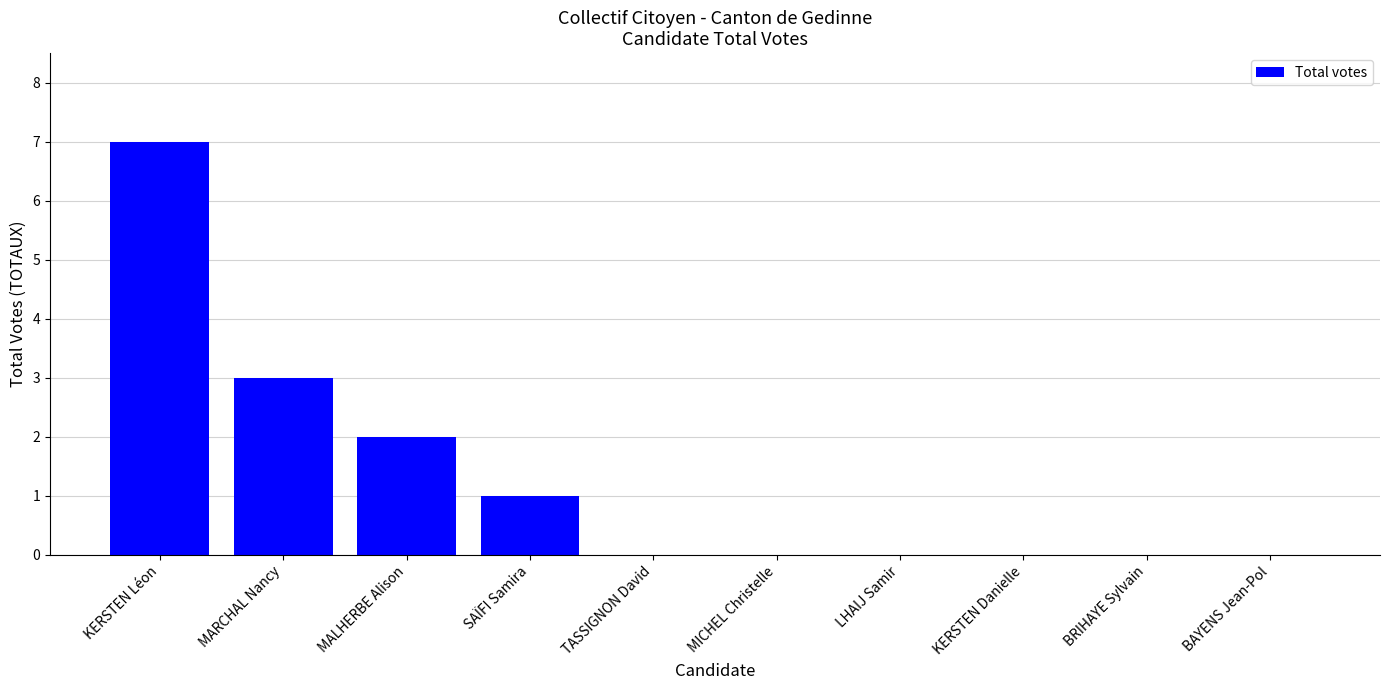

The chart shows a value of 4 at BAYENS Jean-Pol. True or false?

False